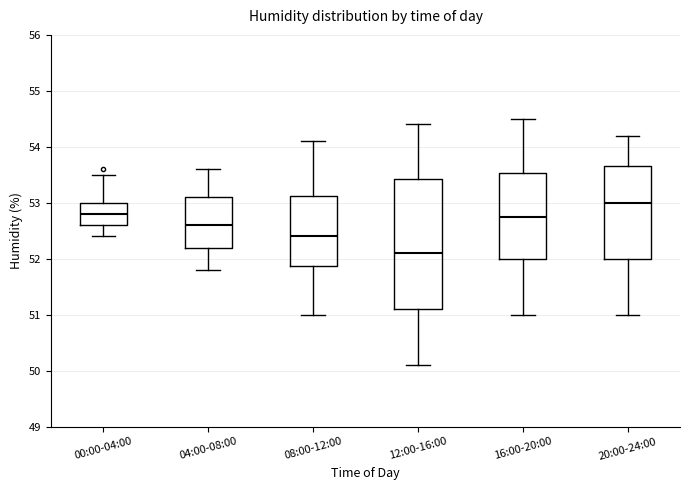

Which box has the lowest median line?

12:00-16:00